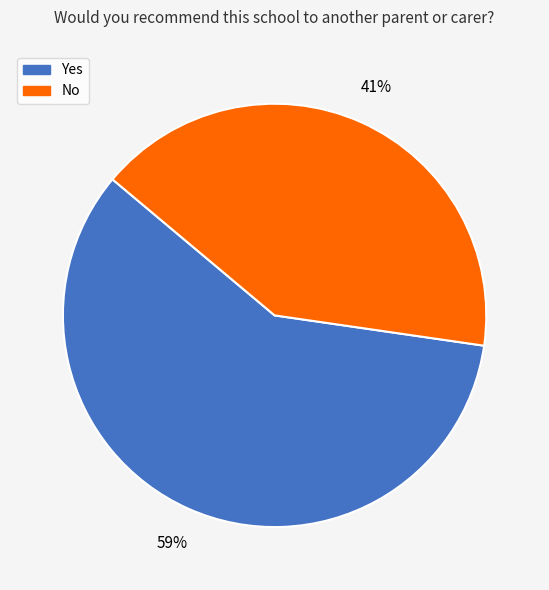

Is there any slice that represents more than half of the pie?

Yes